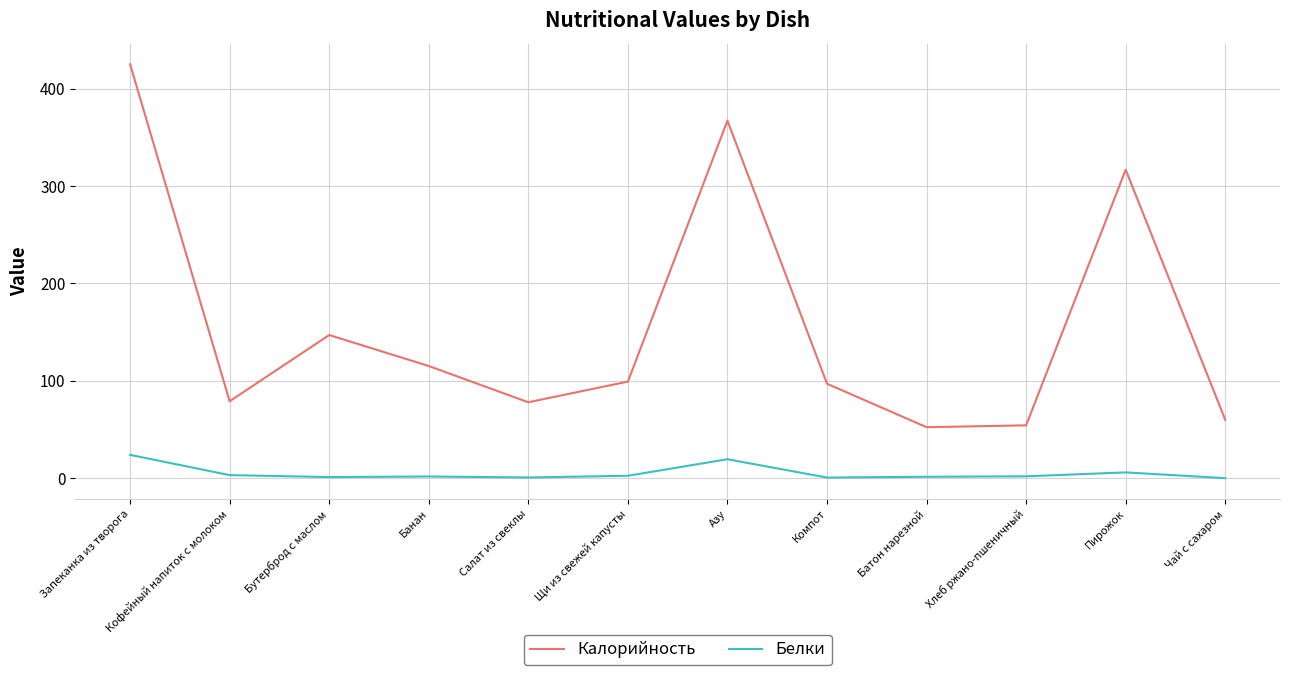

What is the sum of the Белки values at Компот and Батон нарезной?

2.2